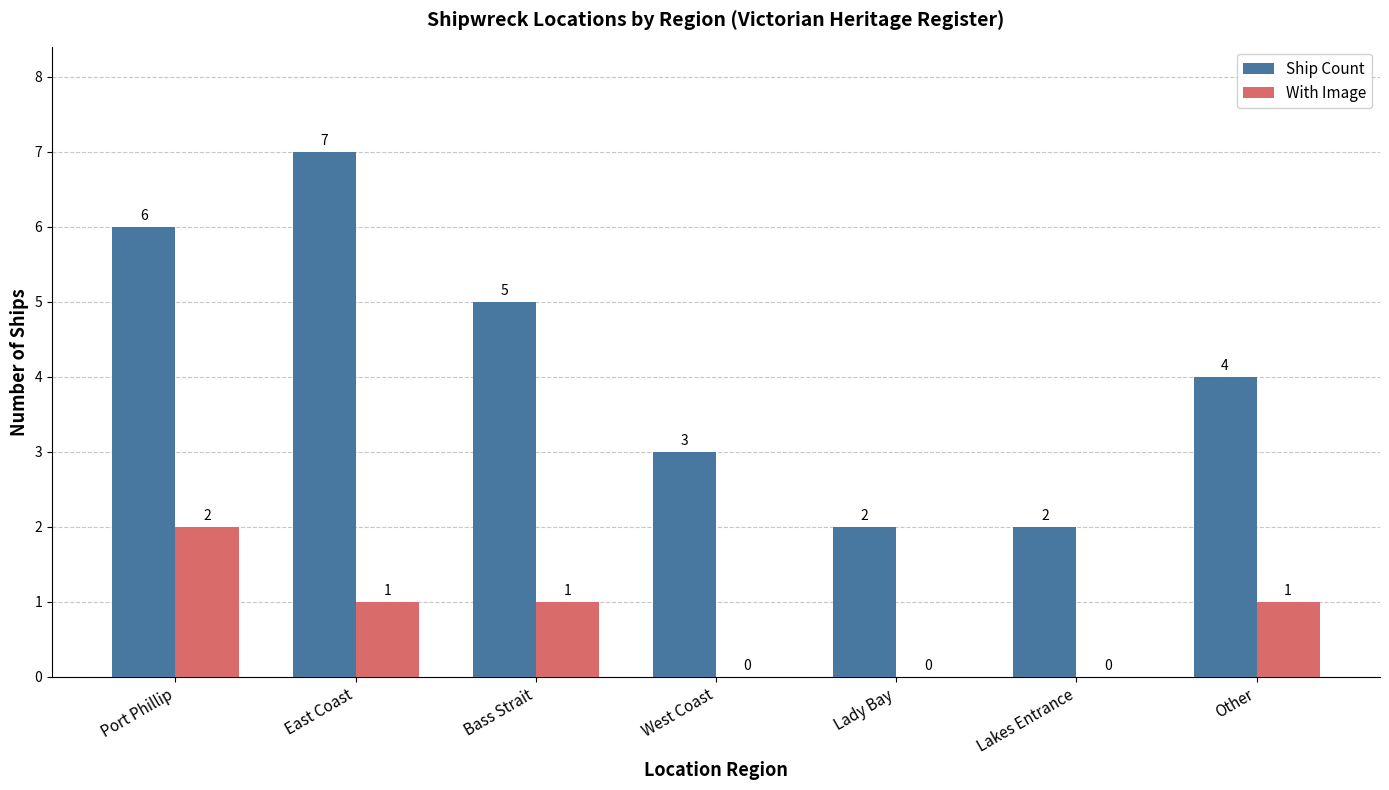

The With Image series shows -1 at Lady Bay. True or false?

False